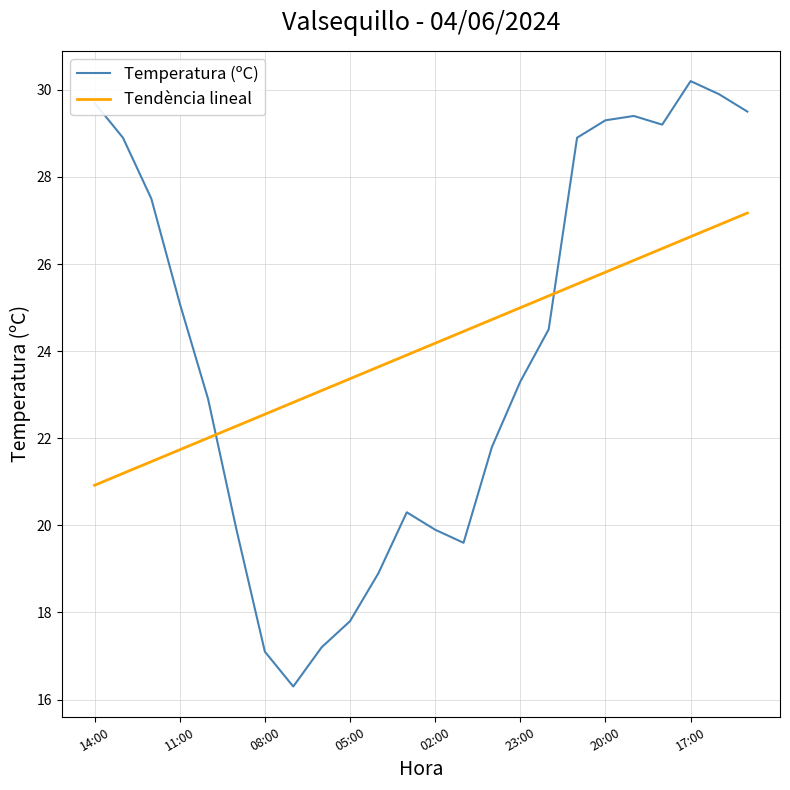

Reading right to left, list all the values displayed in this chart.

Temperatura (ºC): 29.5	29.9	30.2	29.2	29.4	29.3	28.9	24.5	23.3	21.8	19.6	19.9	20.3	18.9	17.8	17.2	16.3	17.1	19.9	22.9	25.1	27.5	28.9	29.7
Tendència lineal: 27.2	26.9	26.6	26.4	26.1	25.8	25.5	25.3	25.0	24.7	24.5	24.2	23.9	23.6	23.4	23.1	22.8	22.6	22.3	22.0	21.7	21.5	21.2	20.9